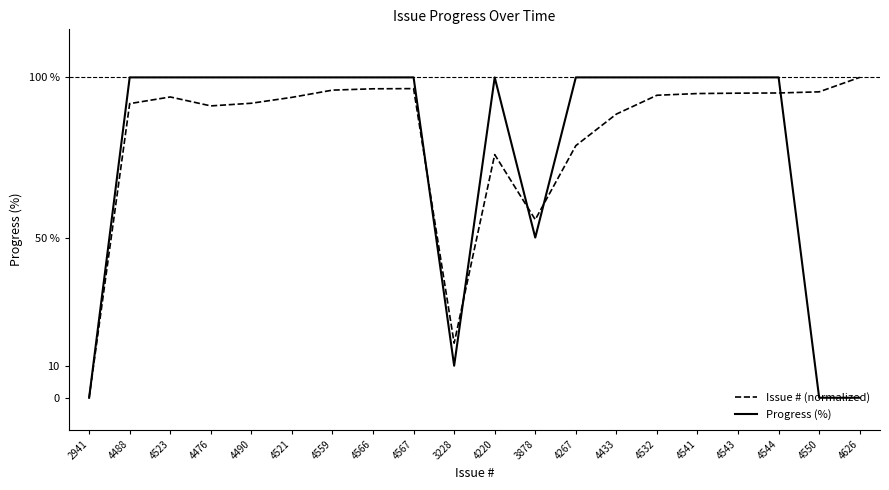

Is it true that Progress (%) equals 27.1 at 4267?

False